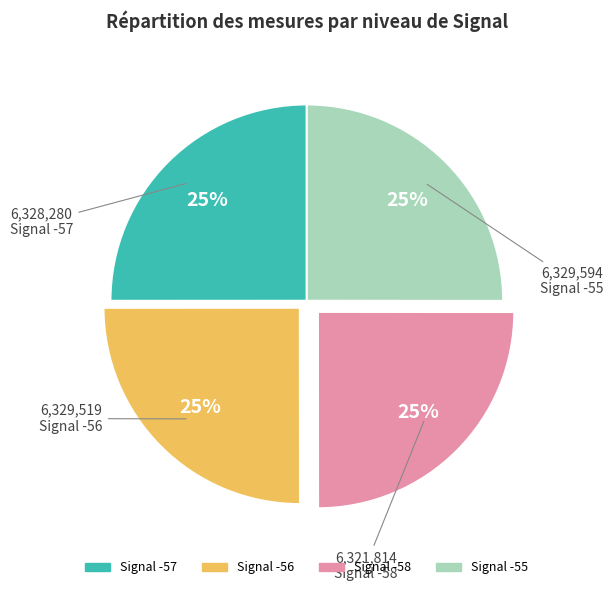

How many slices are in this pie chart?

4